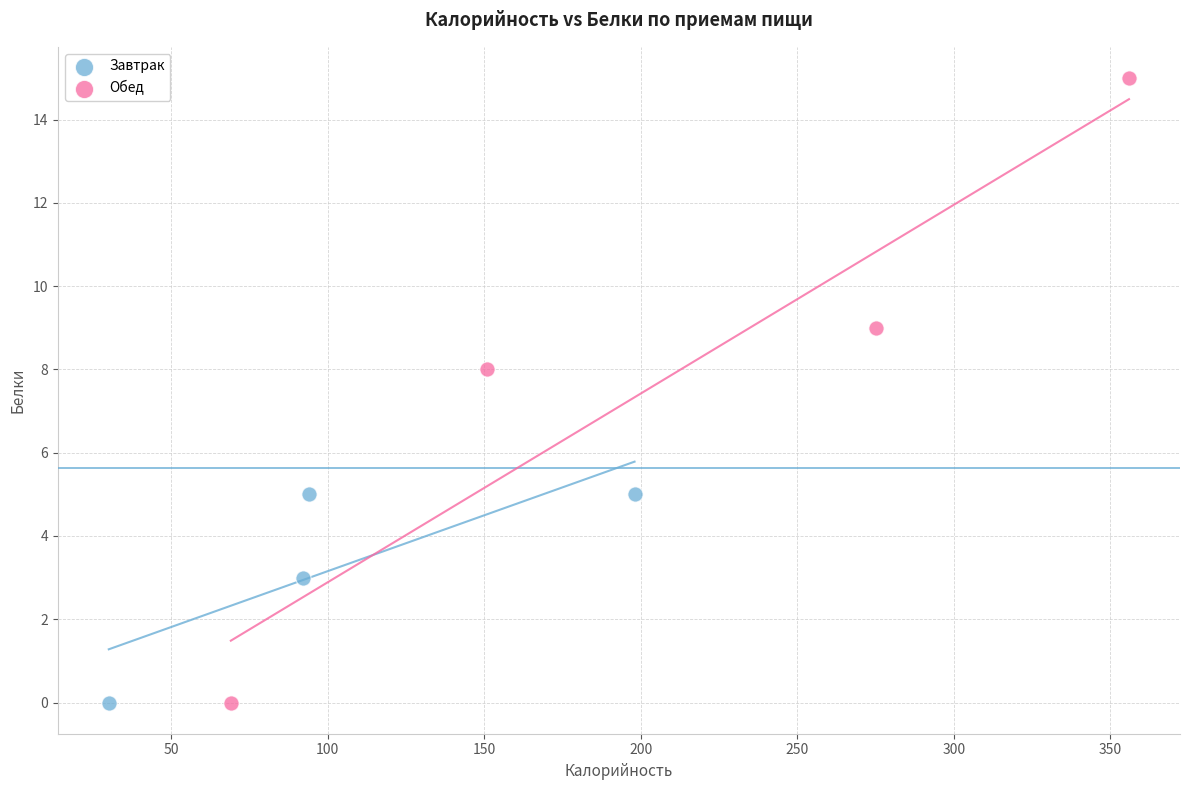

Which series reaches the maximum Y coordinate?

Обед